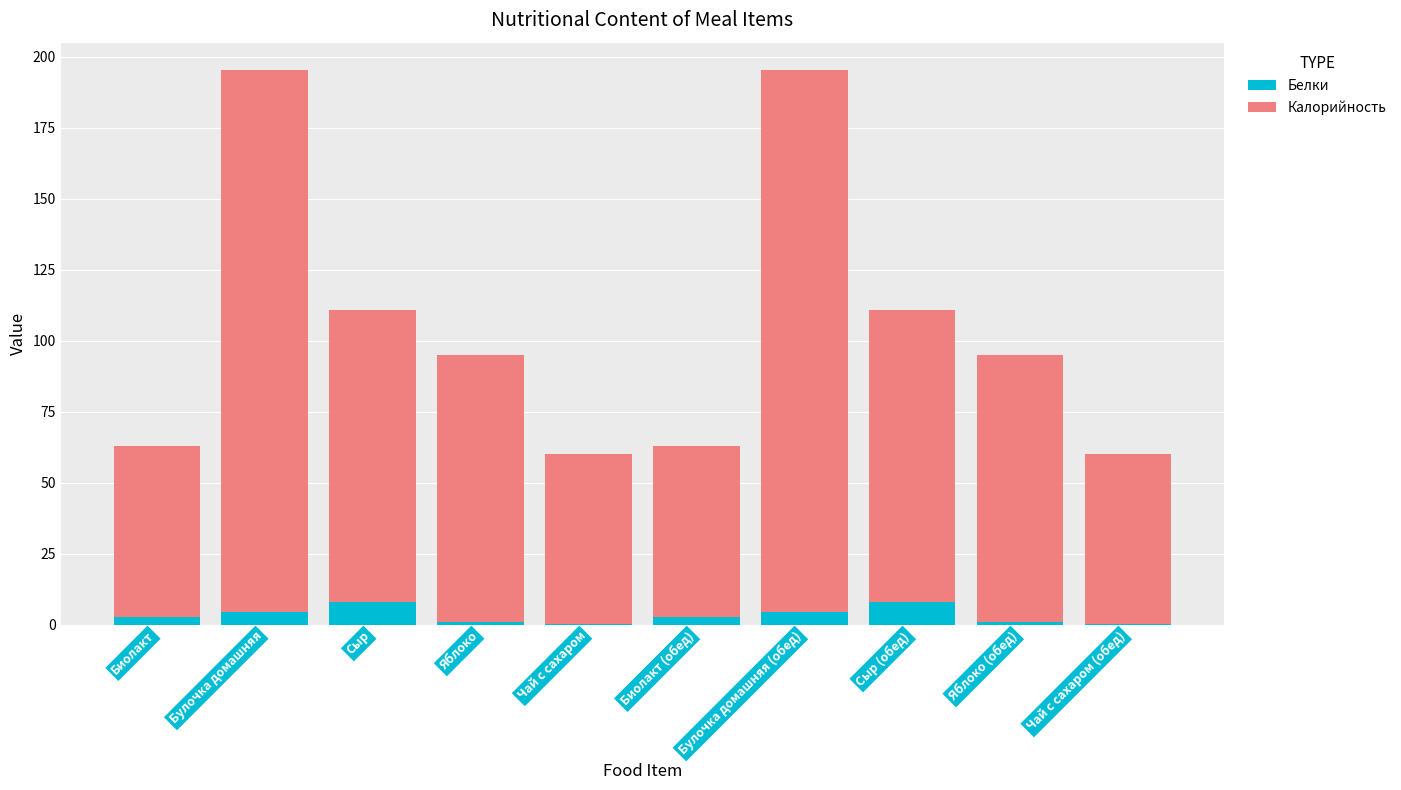

What is the total value across all series at Чай с сахаром?

60.1